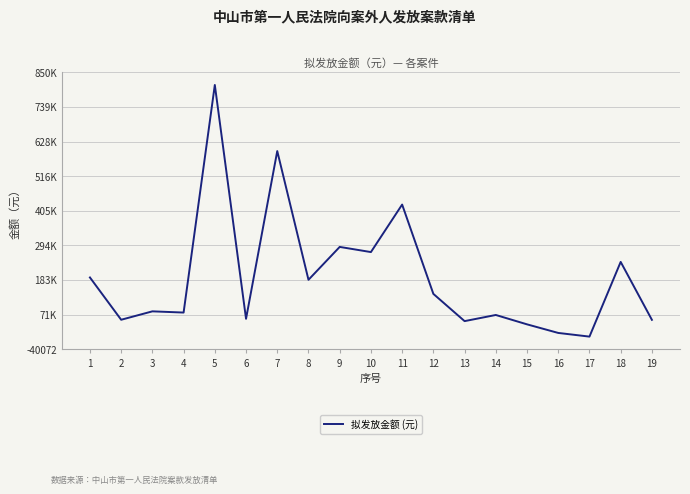

What value does the data have at 14?

69984.0